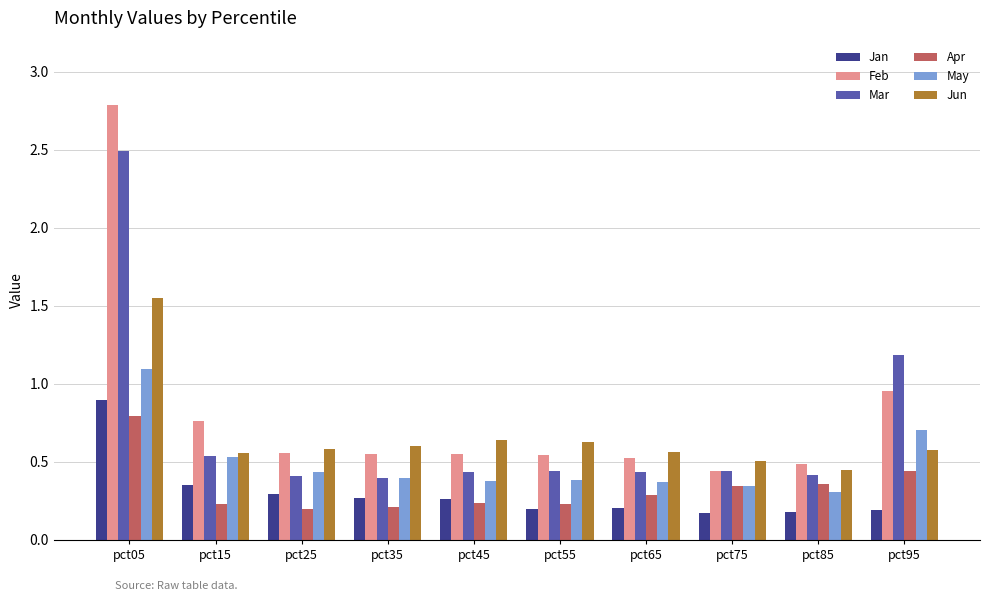

Which series has the widest spread of values?

Feb